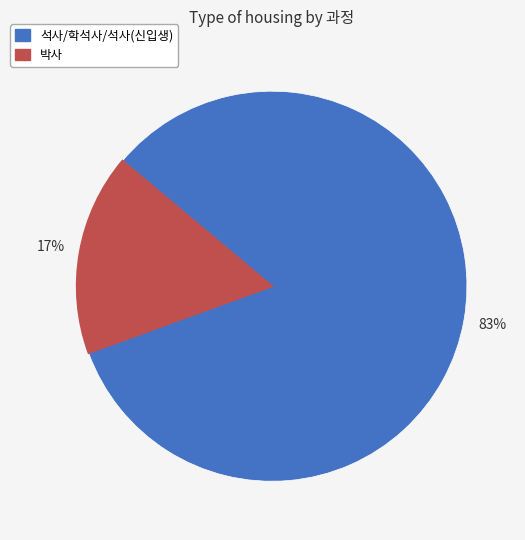

To the nearest percent, what is the average slice percentage?

50%